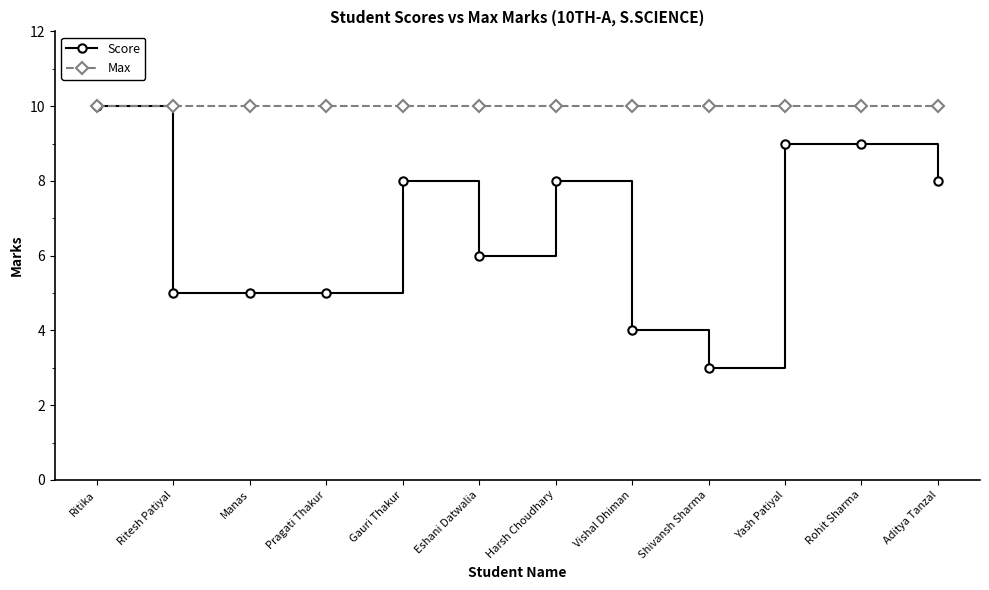

List the series in order of their overall mean, highest first.

Max, Score